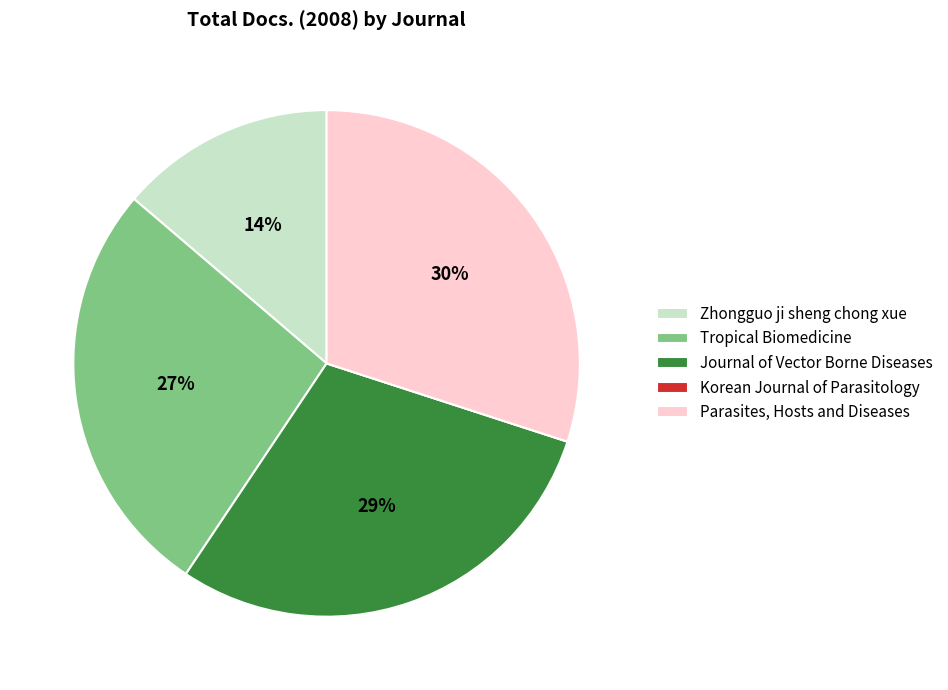

Do Parasites, Hosts and Diseases and Journal of Vector Borne Diseases together represent more than half of the pie?

Yes